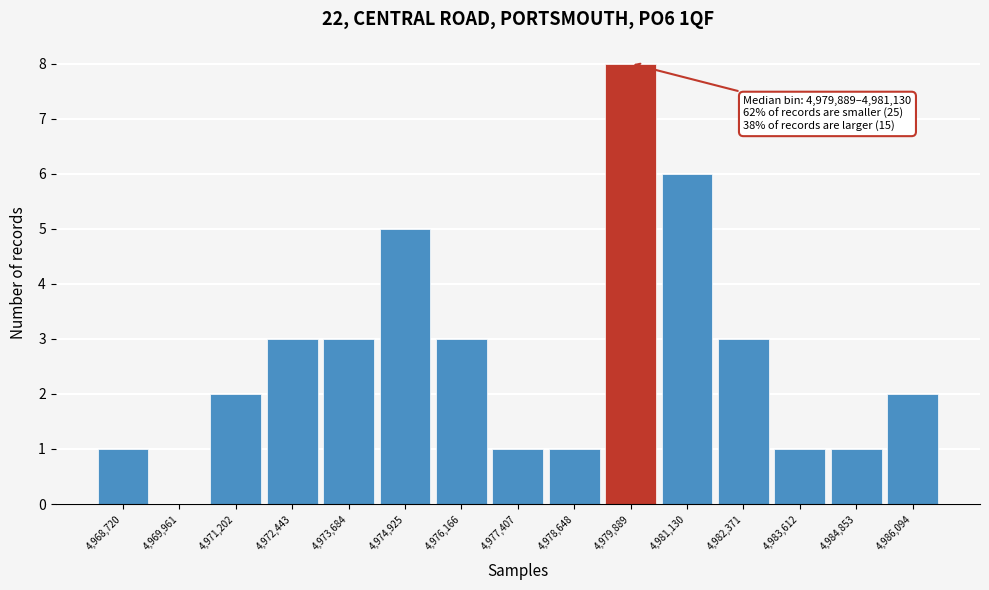

Reading right to left, list all the values displayed in this chart.

4,986,094=2	4,984,853=1	4,983,612=1	4,982,371=3	4,981,130=6	4,979,889=8	4,978,648=1	4,977,407=1	4,976,166=3	4,974,925=5	4,973,684=3	4,972,443=3	4,971,202=2	4,969,961=0	4,968,720=1